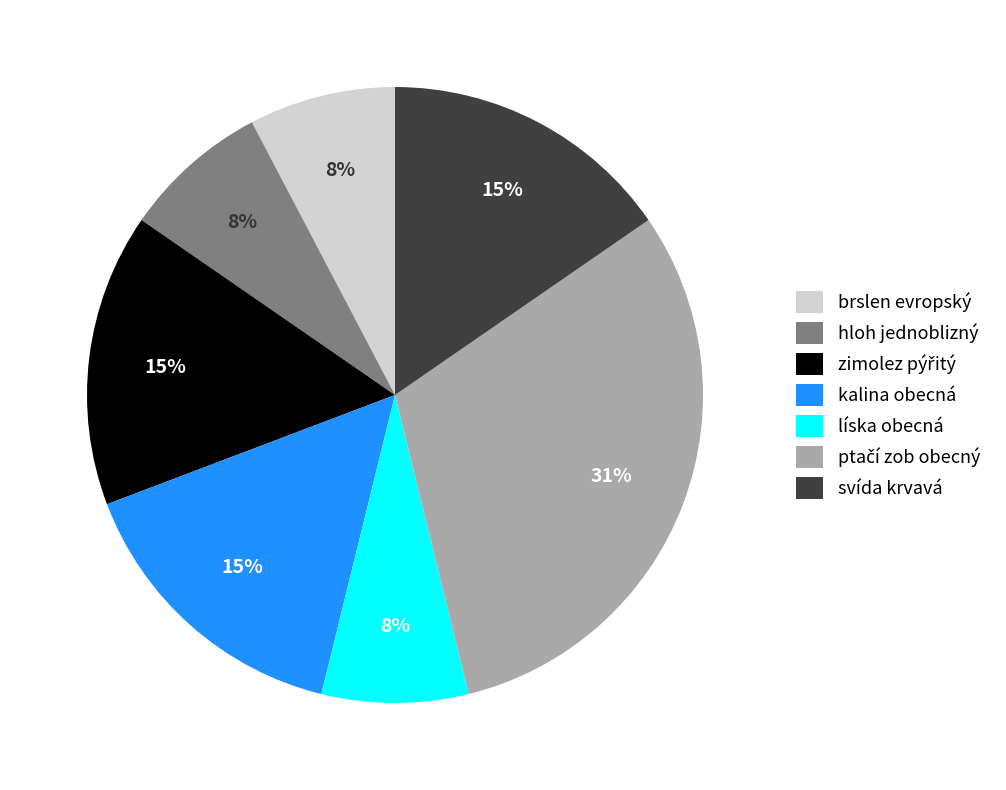

Count the number of slices in the pie.

7